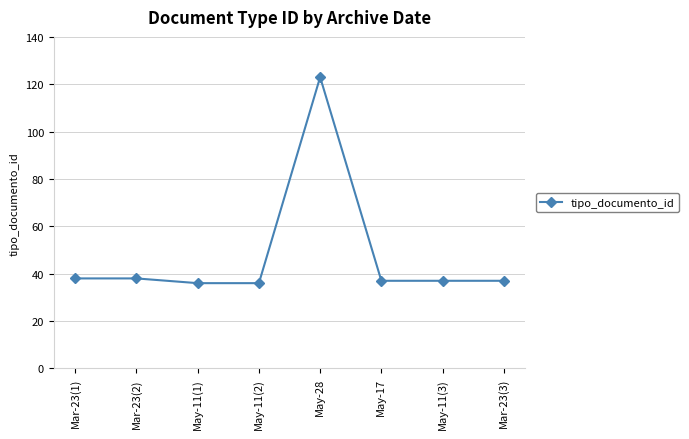

What is the difference between the values at Mar-23(2) and May-17?

1